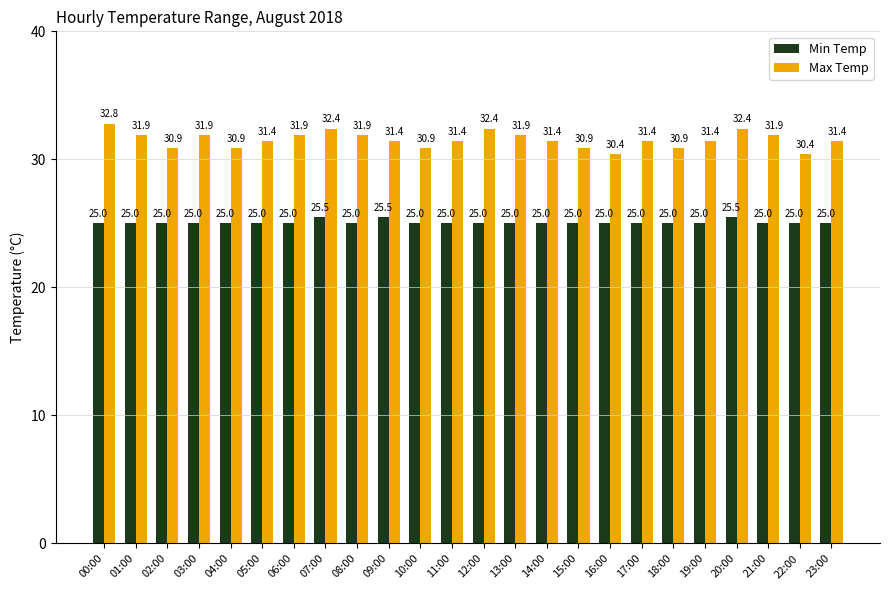

What are all the series names shown in the legend?

Min Temp, Max Temp